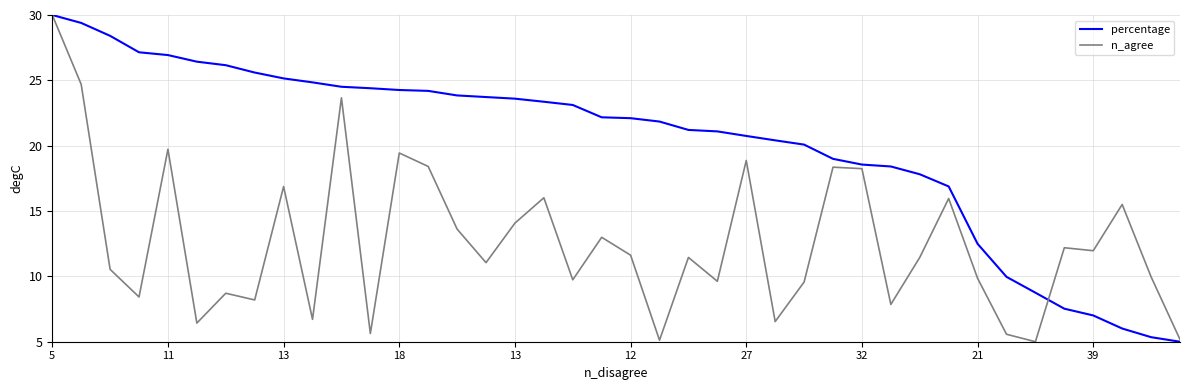

What is the highest value of the percentage series?

30.0